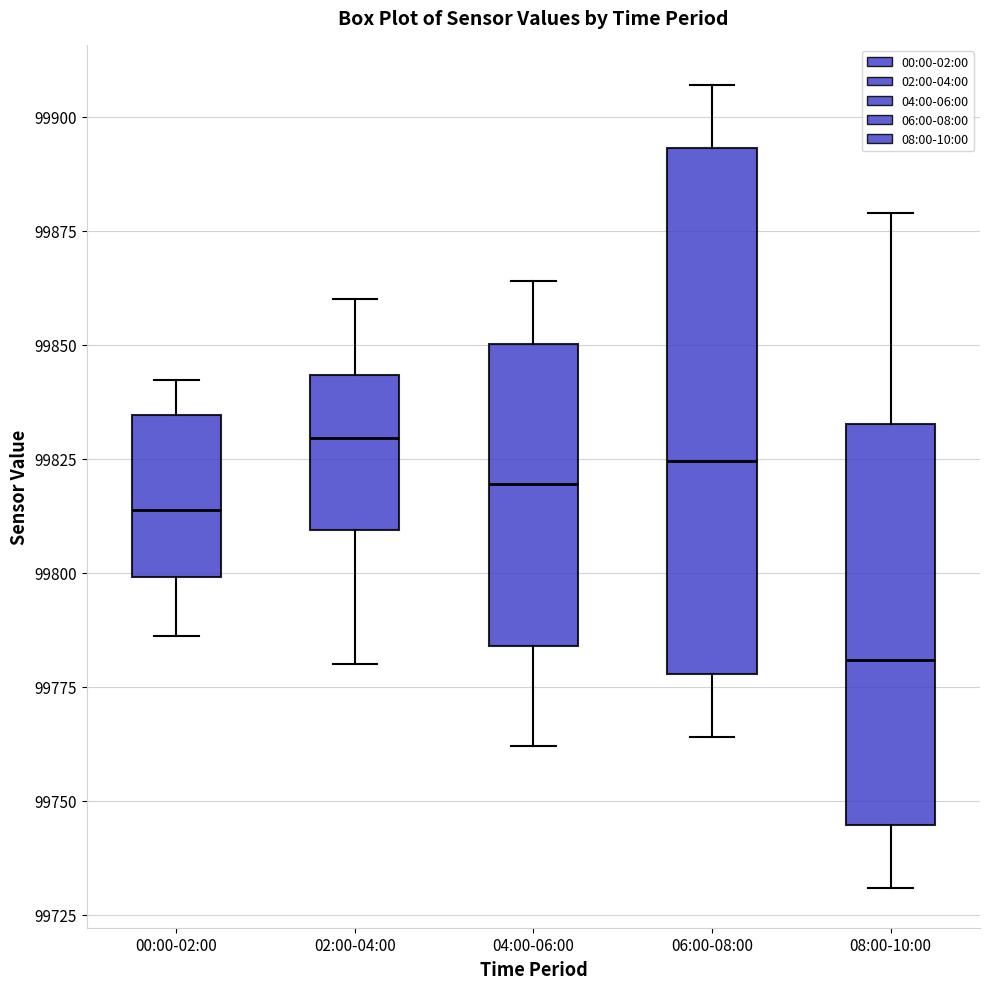

Which box is the tallest, from its lower edge to its upper edge?

06:00-08:00